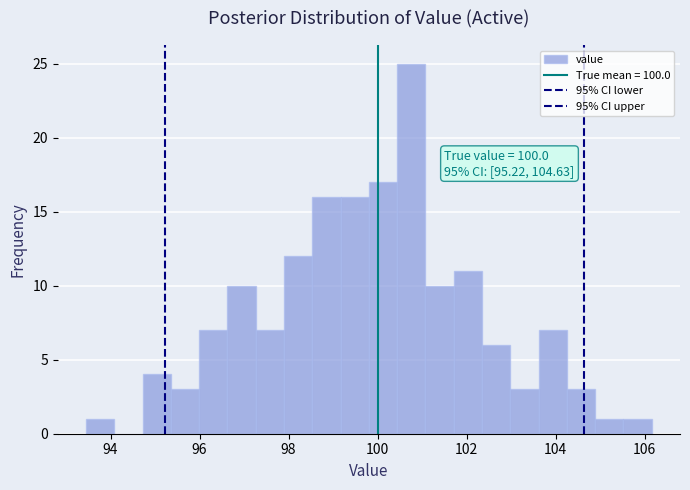

Read against the x-axis, roughly where is the centre of the tallest bar?

100.8